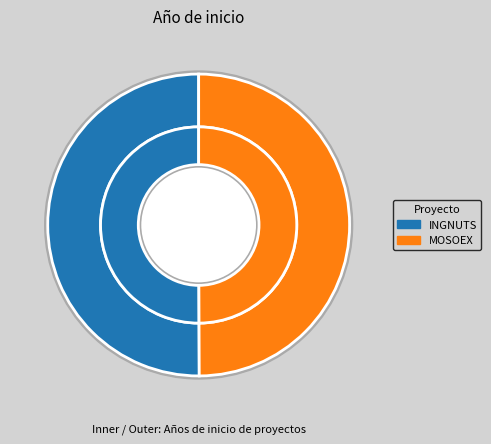

Rank the categories by value from highest to lowest.

INGNUTS, MOSOEX